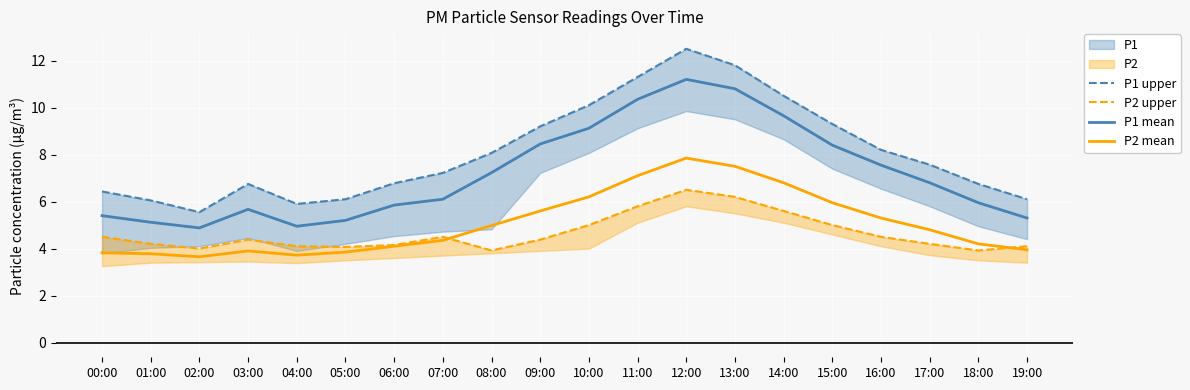

At which label does P1 mean first exceed 6?

07:00